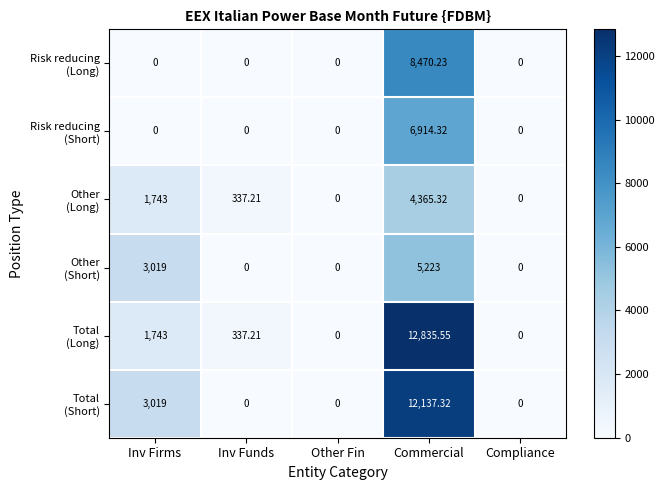

Count the number of data series in this chart.

6